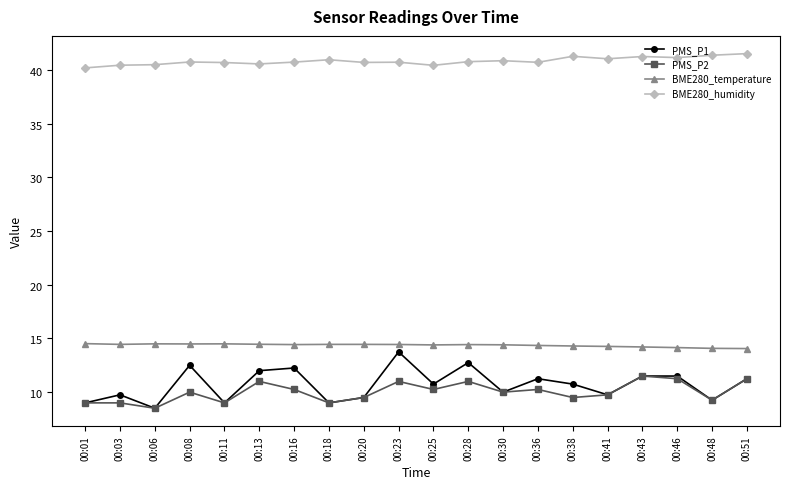

Reading right to left, extract all data points from this chart.

PMS_P1: 00:51=11.2	00:48=9.2	00:46=11.5	00:43=11.5	00:41=9.8	00:38=10.8	00:36=11.2	00:30=10.0	00:28=12.8	00:25=10.8	00:23=13.8	00:20=9.5	00:18=9.0	00:16=12.2	00:13=12.0	00:11=9.0	00:08=12.5	00:06=8.5	00:03=9.8	00:01=9.0
PMS_P2: 00:51=11.2	00:48=9.2	00:46=11.2	00:43=11.5	00:41=9.8	00:38=9.5	00:36=10.2	00:30=10.0	00:28=11.0	00:25=10.2	00:23=11.0	00:20=9.5	00:18=9.0	00:16=10.2	00:13=11.0	00:11=9.0	00:08=10.0	00:06=8.5	00:03=9.0	00:01=9.0
BME280_temperature: 00:51=14.1	00:48=14.1	00:46=14.2	00:43=14.2	00:41=14.3	00:38=14.3	00:36=14.3	00:30=14.4	00:28=14.4	00:25=14.4	00:23=14.4	00:20=14.4	00:18=14.4	00:16=14.4	00:13=14.5	00:11=14.5	00:08=14.5	00:06=14.5	00:03=14.4	00:01=14.5
BME280_humidity: 00:51=41.5	00:48=41.4	00:46=41.2	00:43=41.3	00:41=41.1	00:38=41.3	00:36=40.7	00:30=40.9	00:28=40.8	00:25=40.5	00:23=40.7	00:20=40.7	00:18=41.0	00:16=40.8	00:13=40.6	00:11=40.7	00:08=40.8	00:06=40.5	00:03=40.5	00:01=40.2